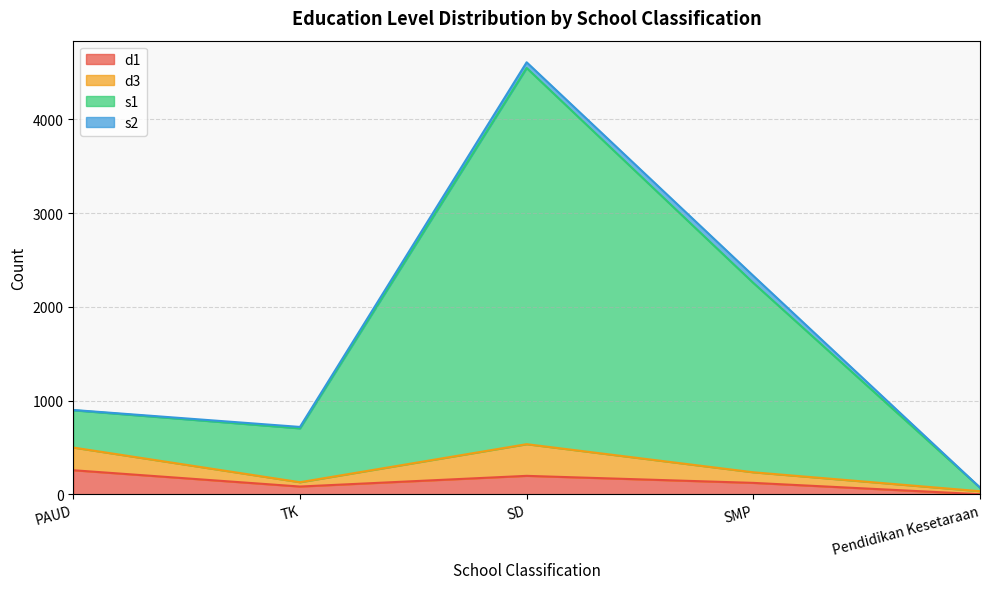

The d1 series shows 82 at TK. True or false?

True